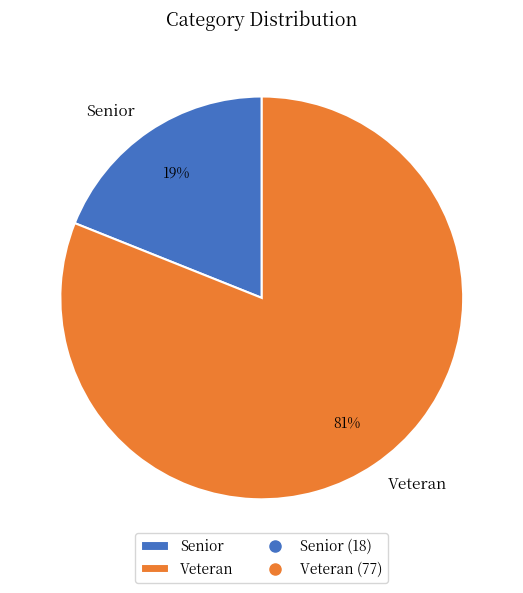

Is it true that Senior is 19% of the pie?

True